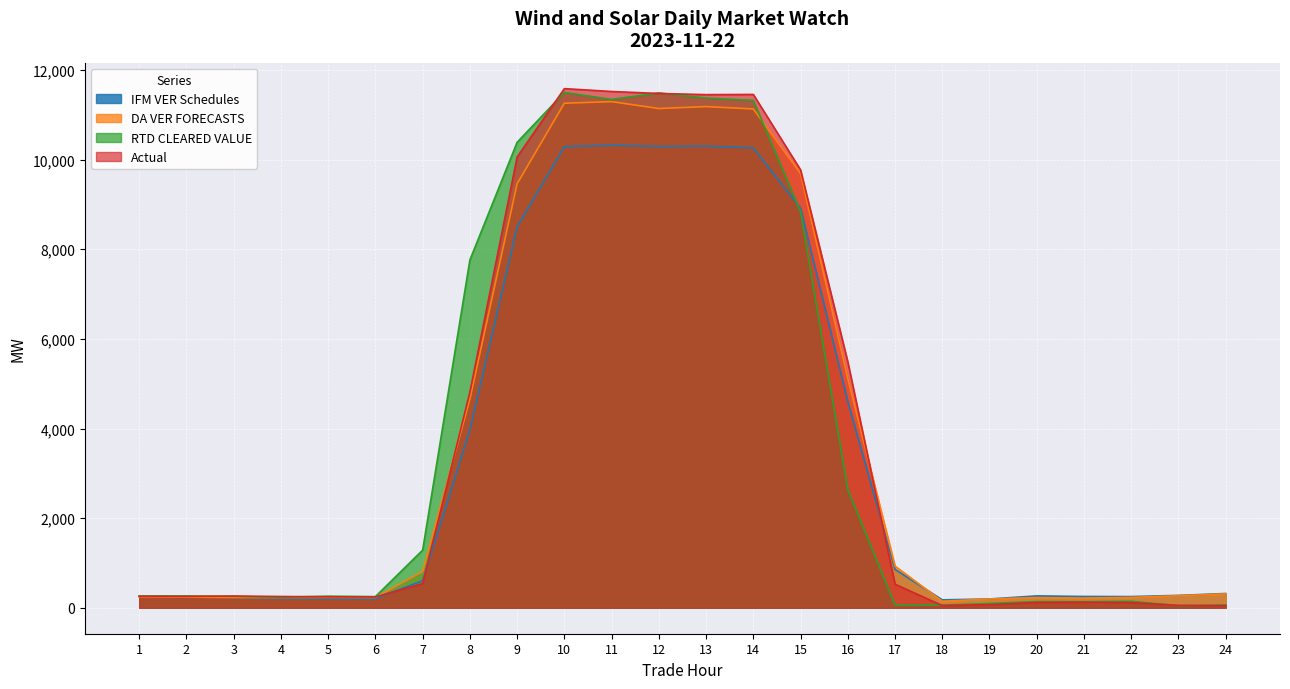

What is the average value of the RTD CLEARED VALUE series?

3758.5